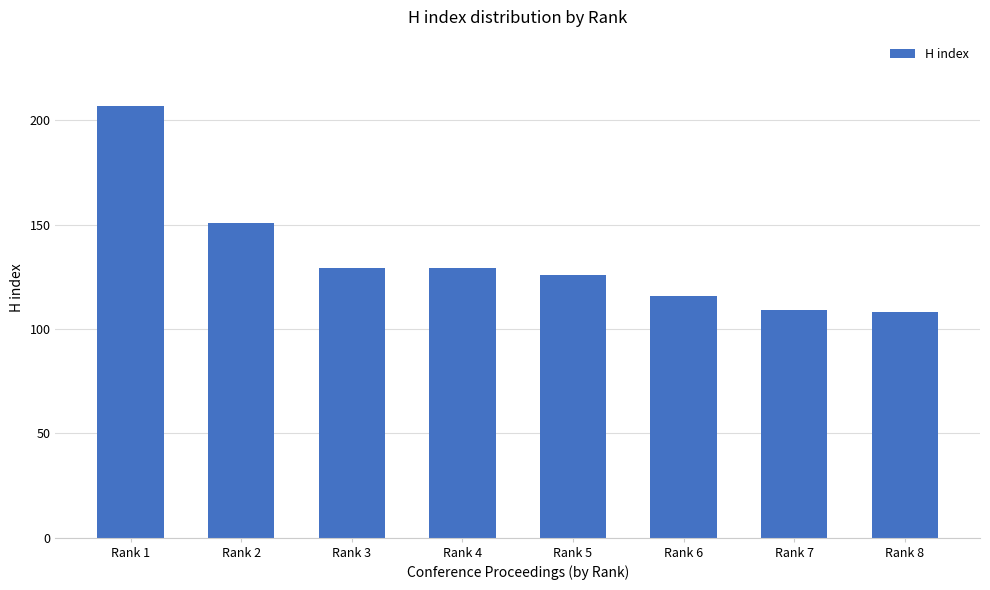

Does the chart contain stacked bars?

No